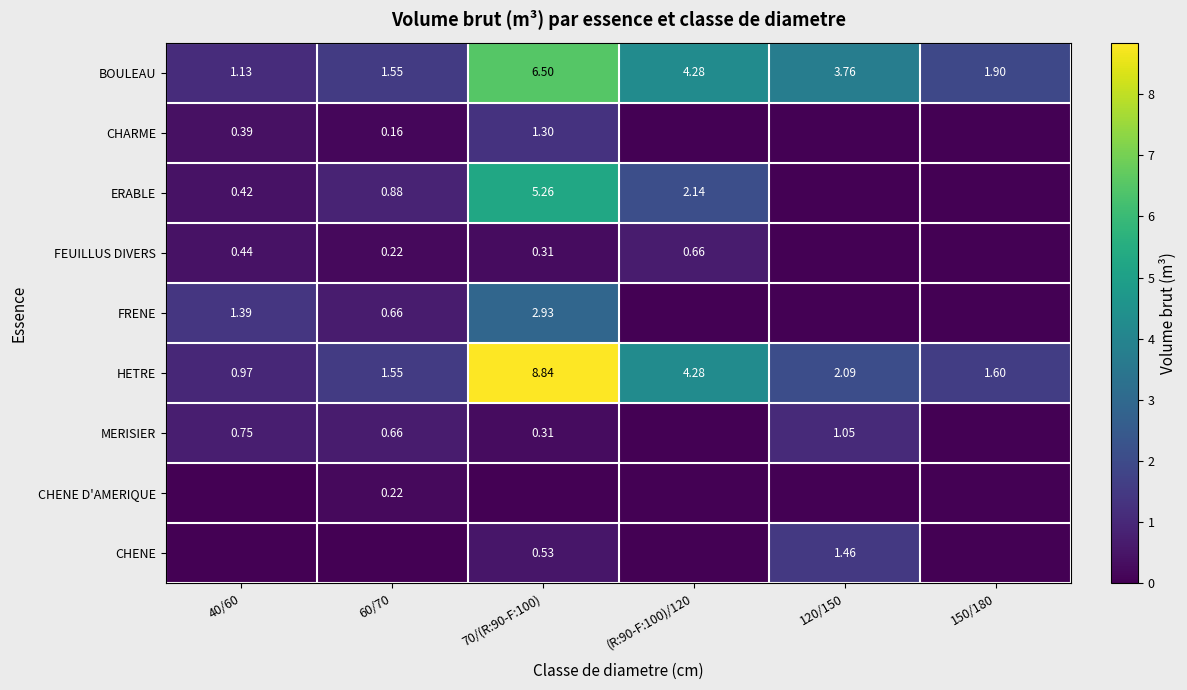

What is the maximum value shown in the chart?

8.8